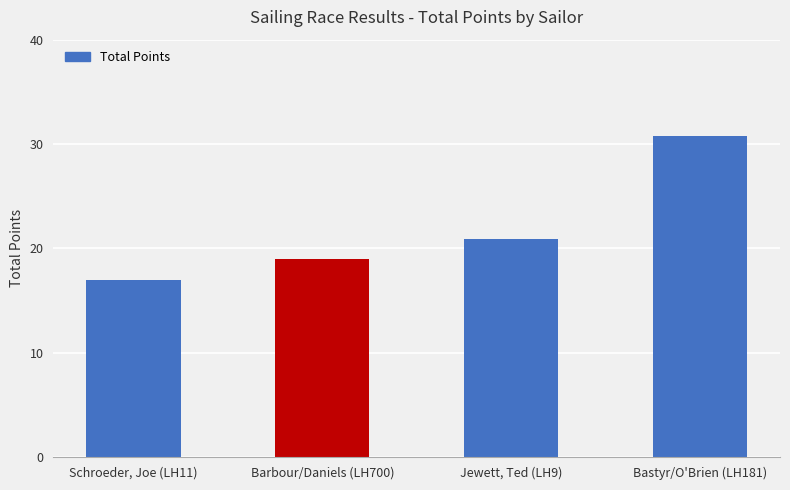

What is the smallest value displayed?

17.0